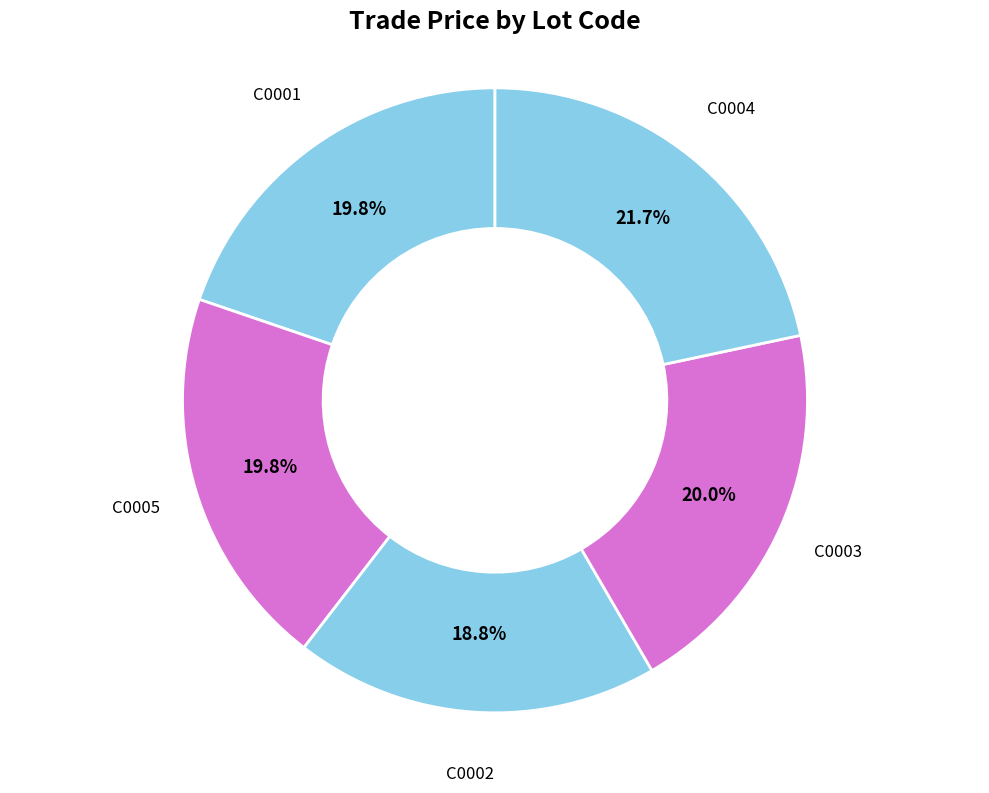

How many segments does this pie chart have?

5